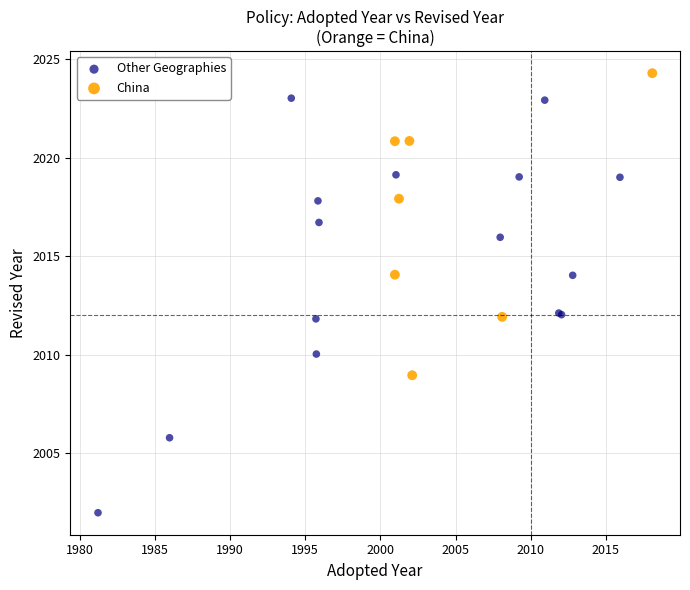

Which series contains the highest Y value?

China